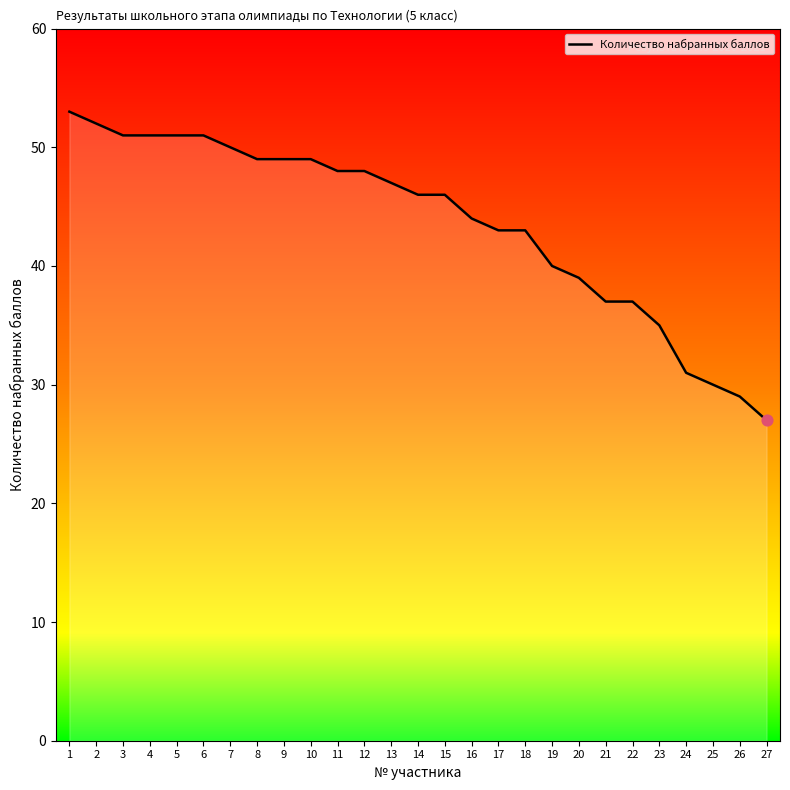

What is the change in value from 8 to 18?

-6